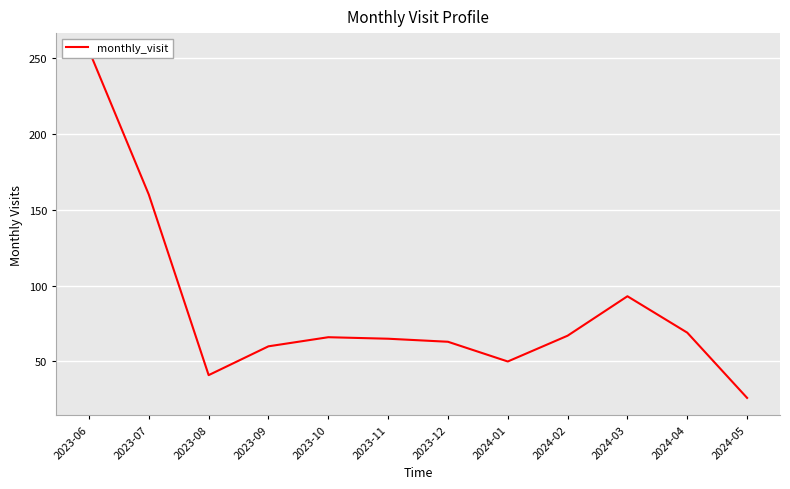

What is the sum of the values at 2023-07 and 2023-06?

415